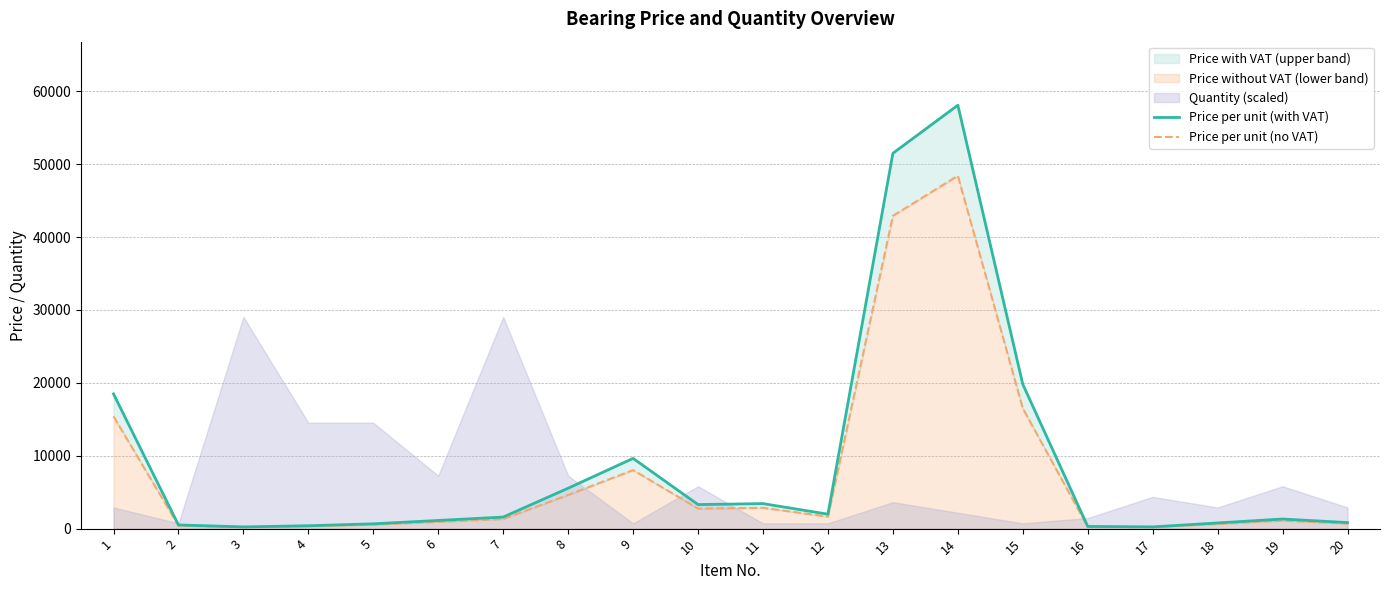

Where is Price per unit (with VAT) nearest to the value 29158?

15